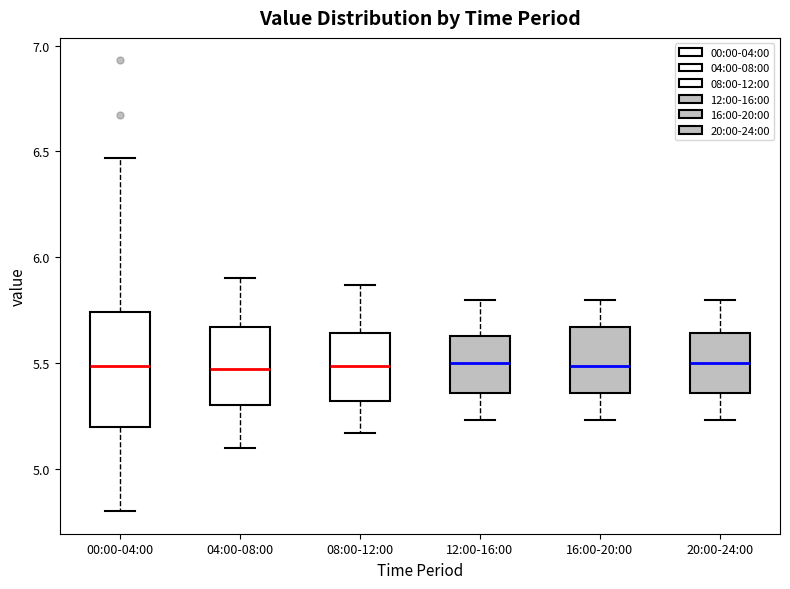

Where is the lower edge of the box for 16:00-20:00 on the y-axis? The values are not printed on the chart, so give them approximately, as read against the axis.

5.35